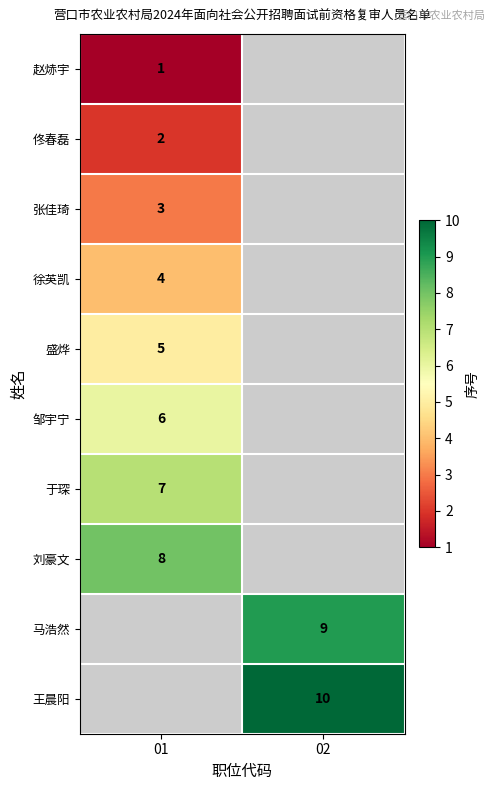

The 赵焃宇 series shows 1 at 01. True or false?

True